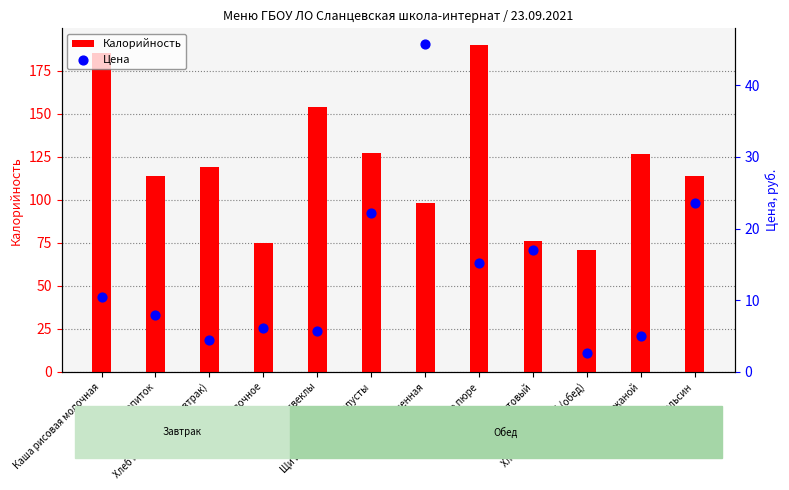

At which category is the sum across all series the highest?

Картофельное пюре